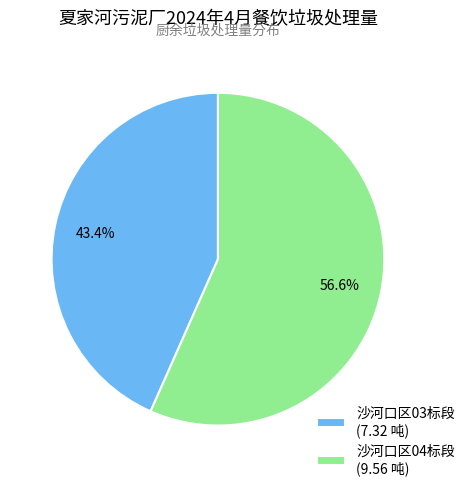

Is there any slice that represents more than half of the pie?

Yes